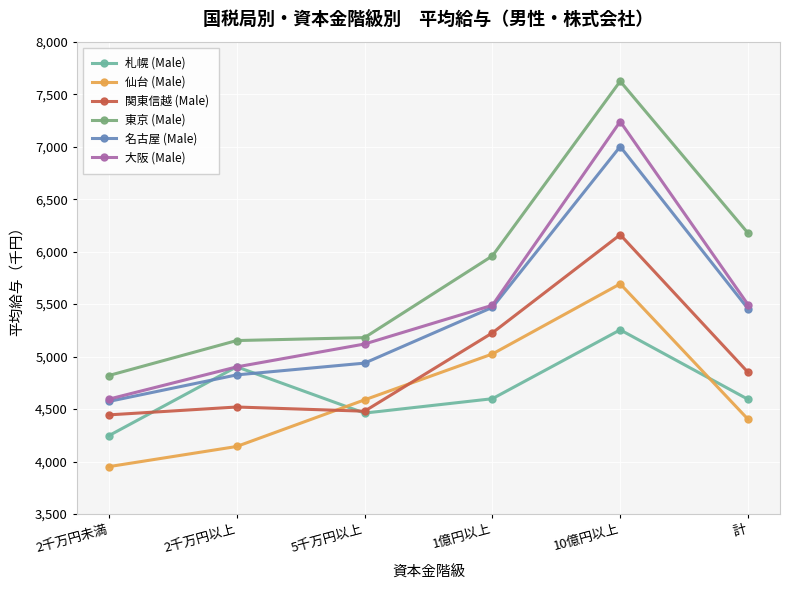

What value does the 東京 (Male) series have at 計, to the nearest 100?

6200